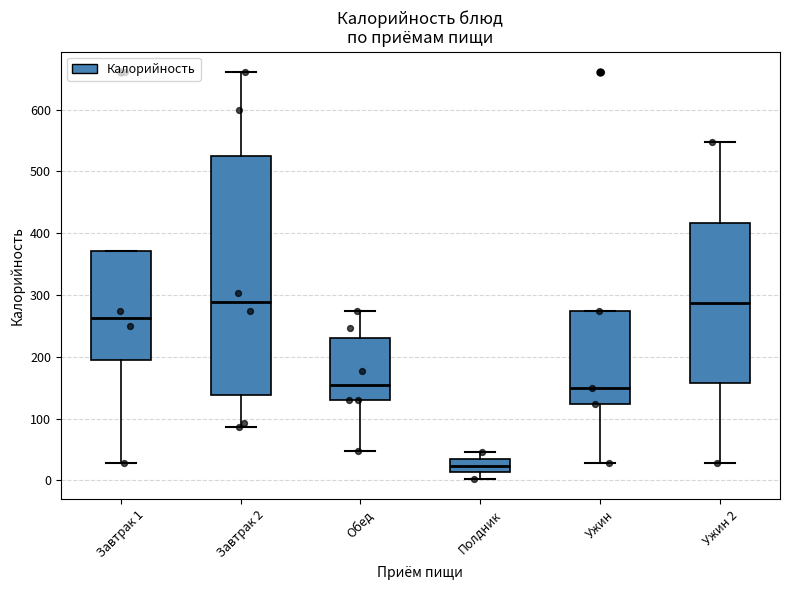

Which box is the tallest, from its lower edge to its upper edge?

Завтрак 2